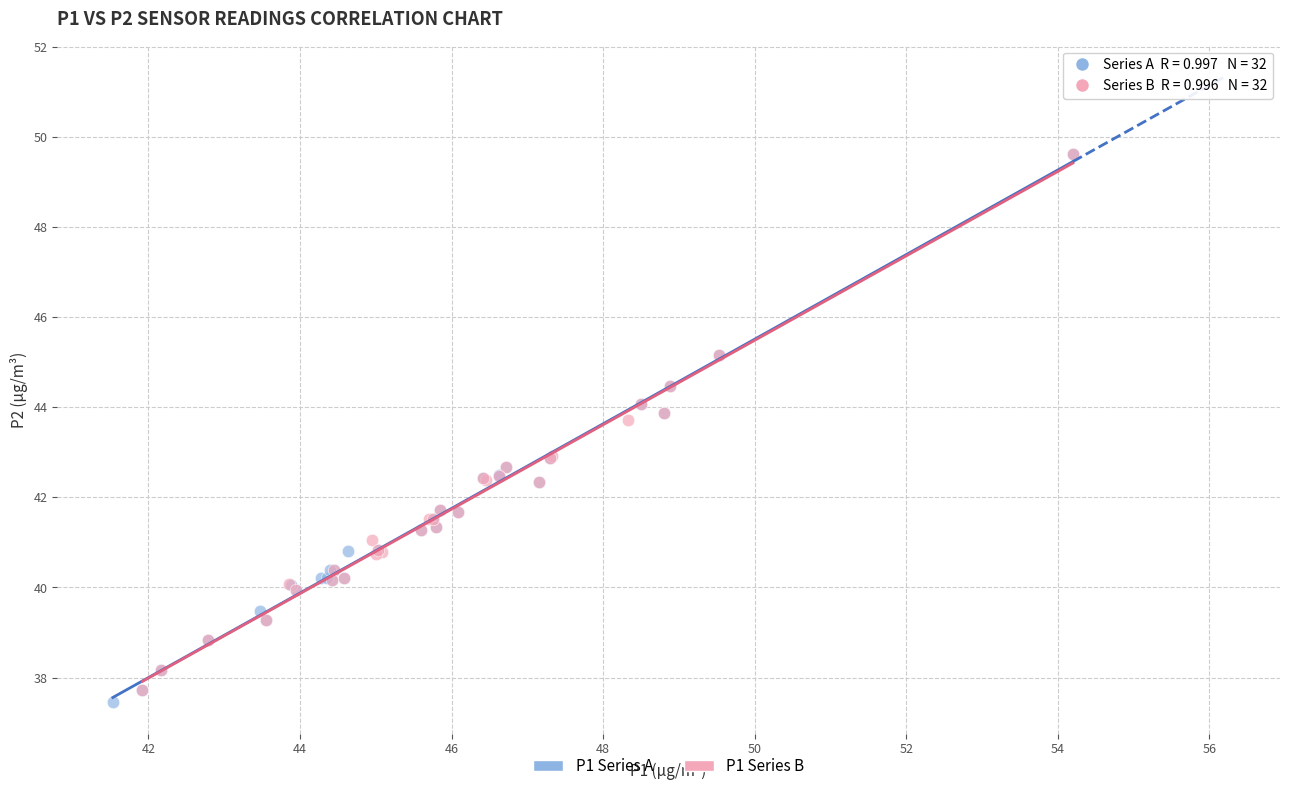

What are all the series names shown in the legend?

P1 Series A, P1 Series B